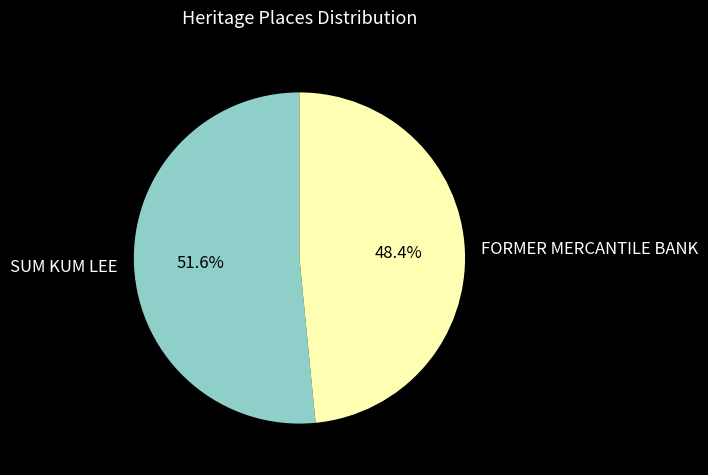

What is the ratio of the value at FORMER MERCANTILE BANK to the value at SUM KUM LEE?

0.9